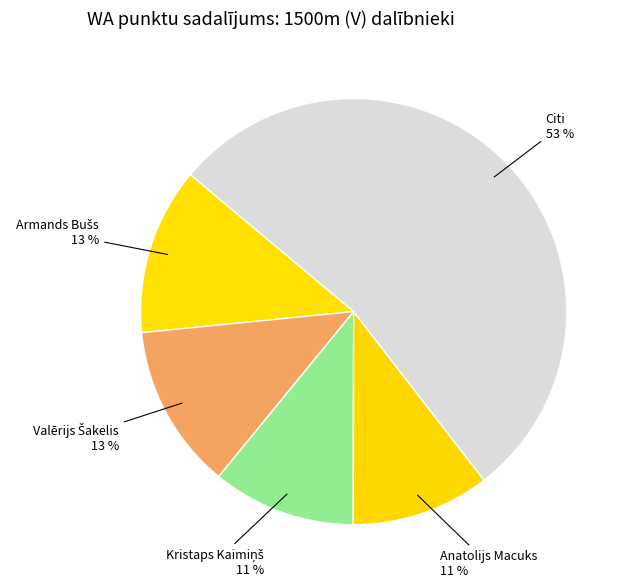

To the nearest percent, what is the average slice percentage?

20%